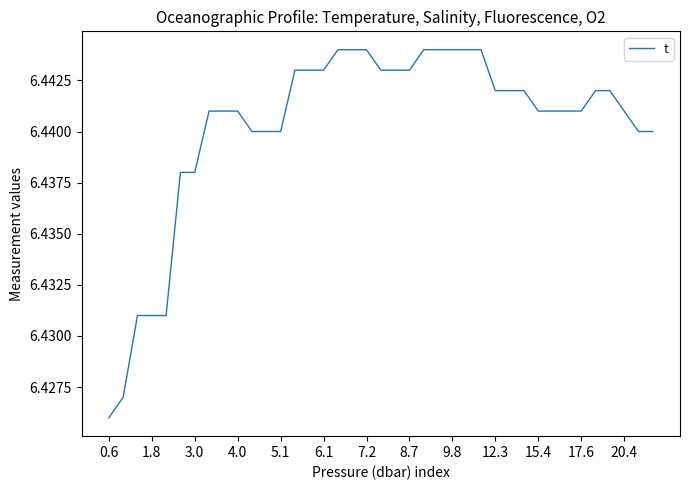

Which label corresponds to the smallest value in the chart?

0.6